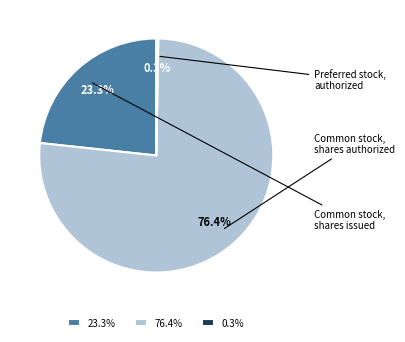

What is the largest slice in the pie chart?

Common stock, shares authorized